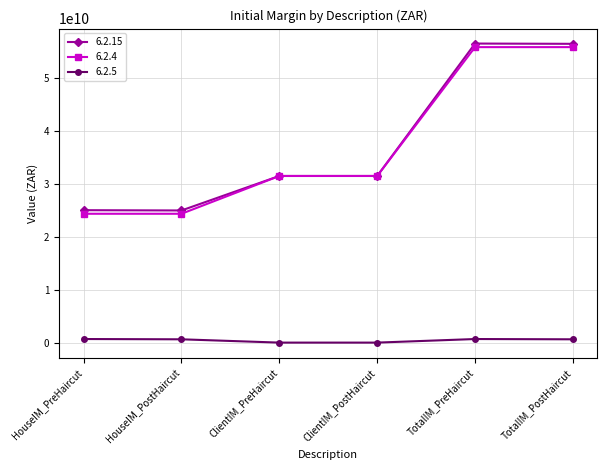

How many data points in 6.2.15 are above 31447239883?

4